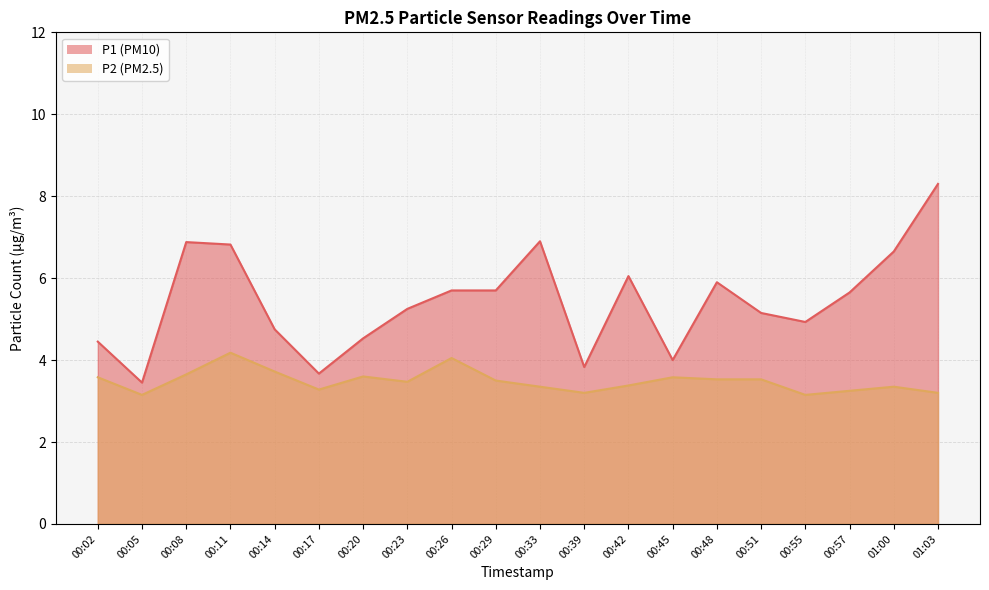

What is the sum of the P2 values at 00:55 and 00:11?

7.3